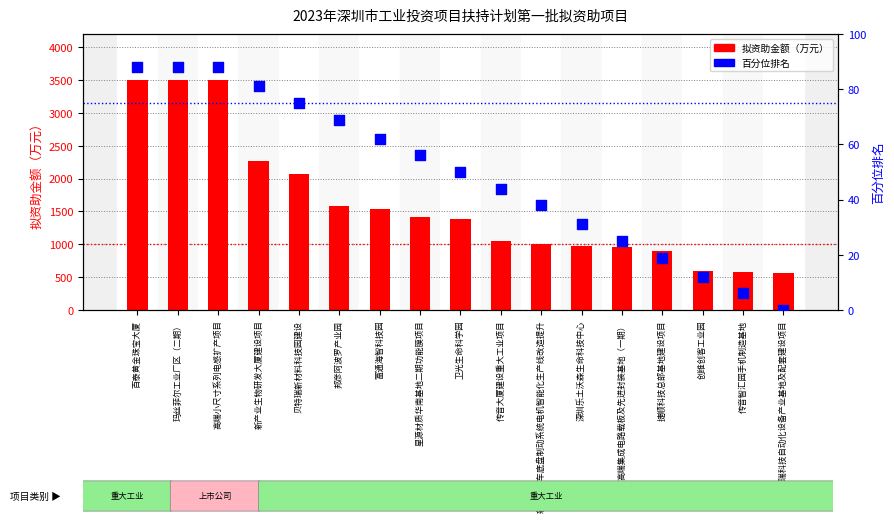

Which series has the largest total across all categories?

拟资助金额（万元）